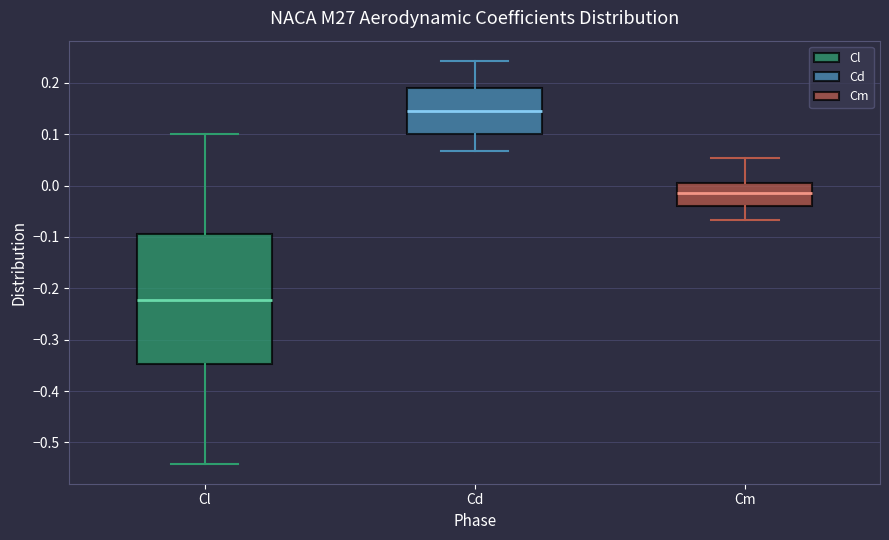

Reading left to right, transcribe this box plot: for each box, give where its median line is, the range the box spans, and where its two whiskers end, as read against the y-axis. The values are not printed on the chart, so give them approximately, as read against the axis.

Cl: median -0.22, box -0.35 to -0.09, whiskers -0.54 to 0.10
Cd: median 0.15, box 0.10 to 0.19, whiskers 0.07 to 0.24
Cm: median -0.01, box -0.04 to 0.01, whiskers -0.07 to 0.05